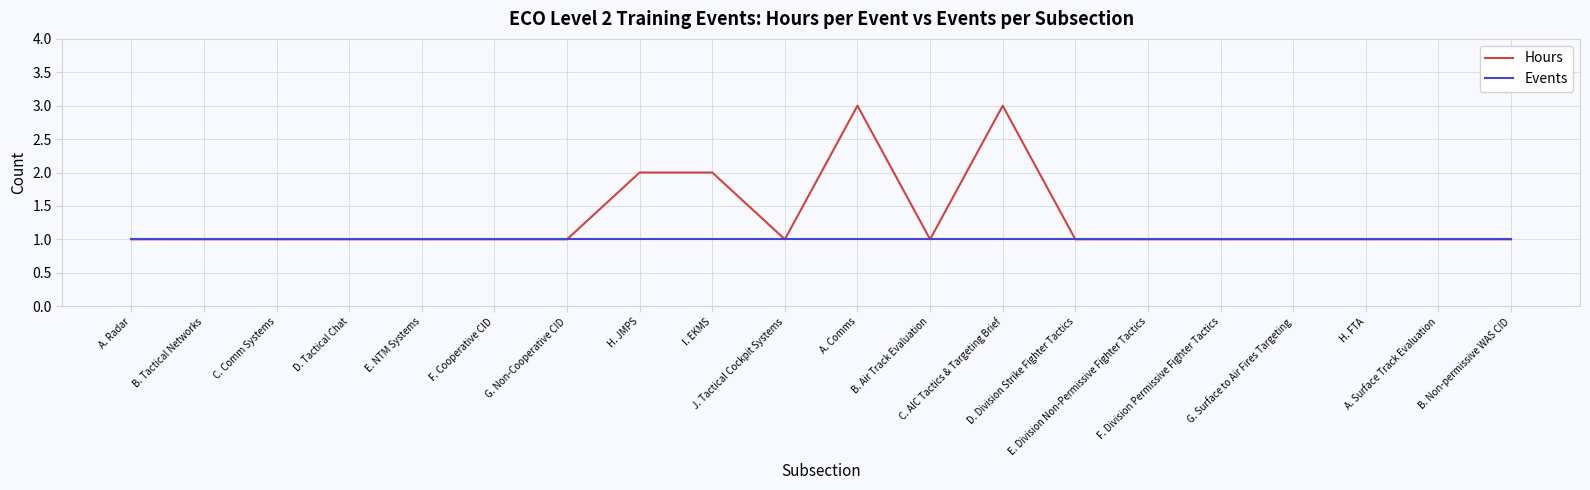

How many series are shown in this chart?

2